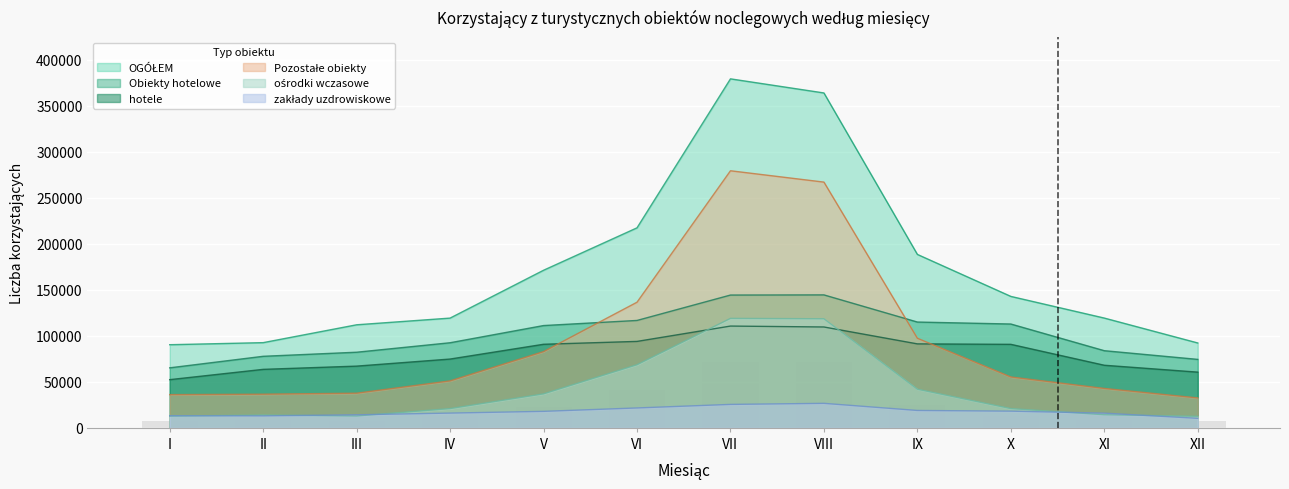

Reading left to right, what are all the values shown in this chart?

OGÓŁEM: I=90406	II=92654	III=112068	IV=119345	V=171357	VI=217488	VII=379469	VIII=364133	IX=188582	X=142926	XI=119376	XII=92300
Obiekty hotelowe: I=65268	II=77808	III=82240	IV=92550	V=111238	VI=116789	VII=144403	VIII=144574	IX=115053	X=112909	XI=83905	XII=74456
hotele: I=52423	II=63615	III=67134	IV=74823	V=90893	VI=93998	VII=110680	VIII=109681	IX=91318	X=90828	XI=68080	XII=60597
Pozostałe obiekty: I=36133	II=36614	III=37697	IV=51079	V=82925	VI=136612	VII=279533	VIII=267205	IX=97419	X=55328	XI=42856	XII=32562
ośrodki wczasowe: I=12757	II=13922	III=12911	IV=20956	V=36967	VI=68657	VII=119024	VIII=118608	IX=42004	X=20960	XI=14279	XII=12550
zakłady uzdrowiskowe: I=13229	II=13032	III=14212	IV=16067	V=17952	VI=21646	VII=25507	VIII=26656	IX=18924	X=18176	XI=16011	XII=10359